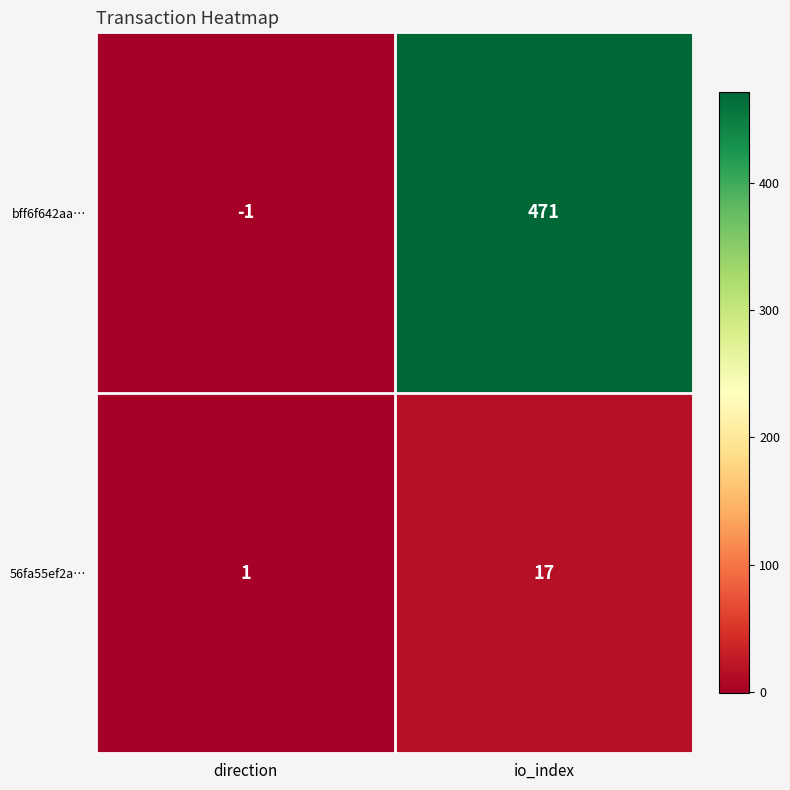

Reading left to right, extract all data points from this chart.

bff6f642aa…: -1	471
56fa55ef2a…: 1	17